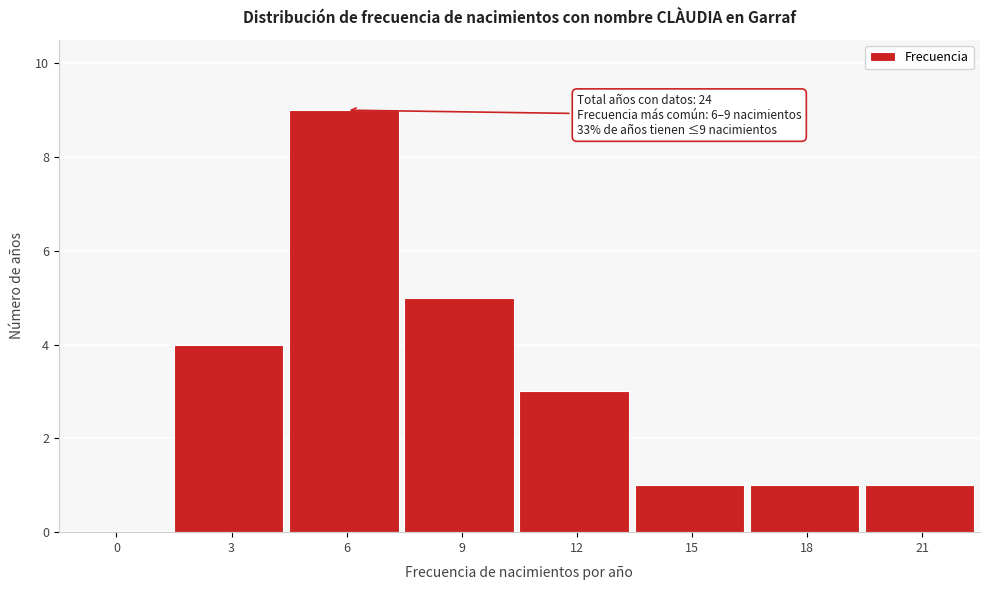

Reading left to right, what are all the values shown in this chart?

0=0	3=4	6=9	9=5	12=3	15=1	18=1	21=1